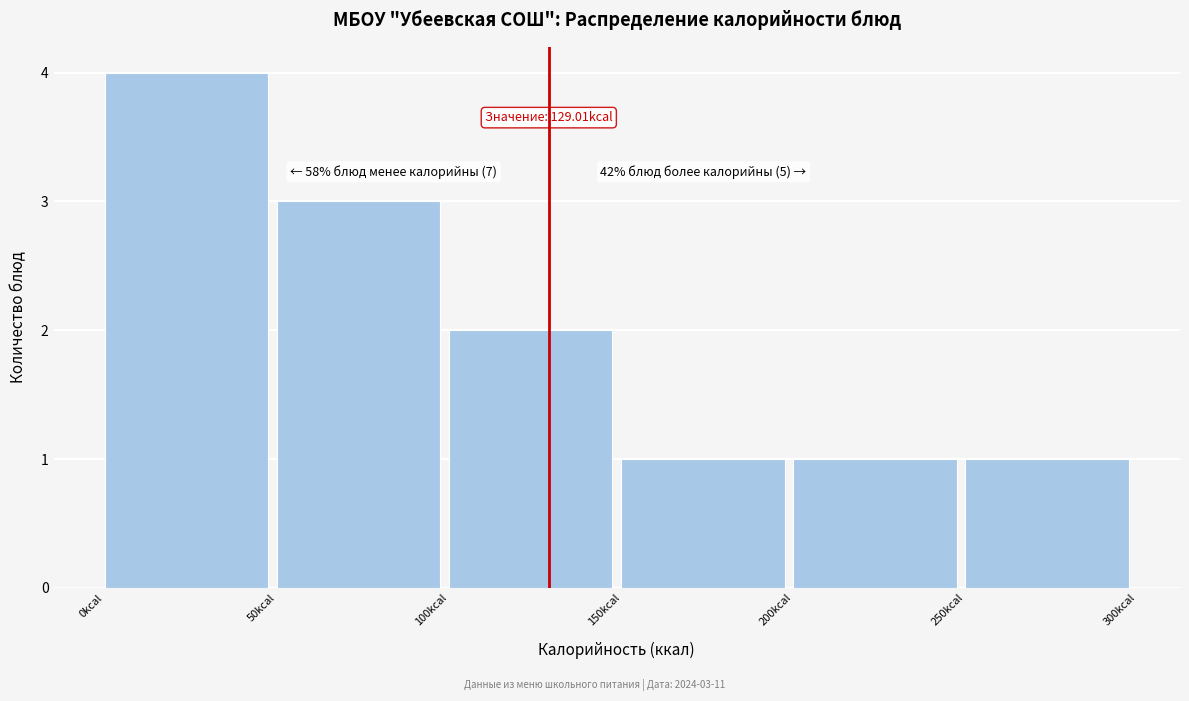

Over which range of the x-axis is the bar tallest?

0 to 50